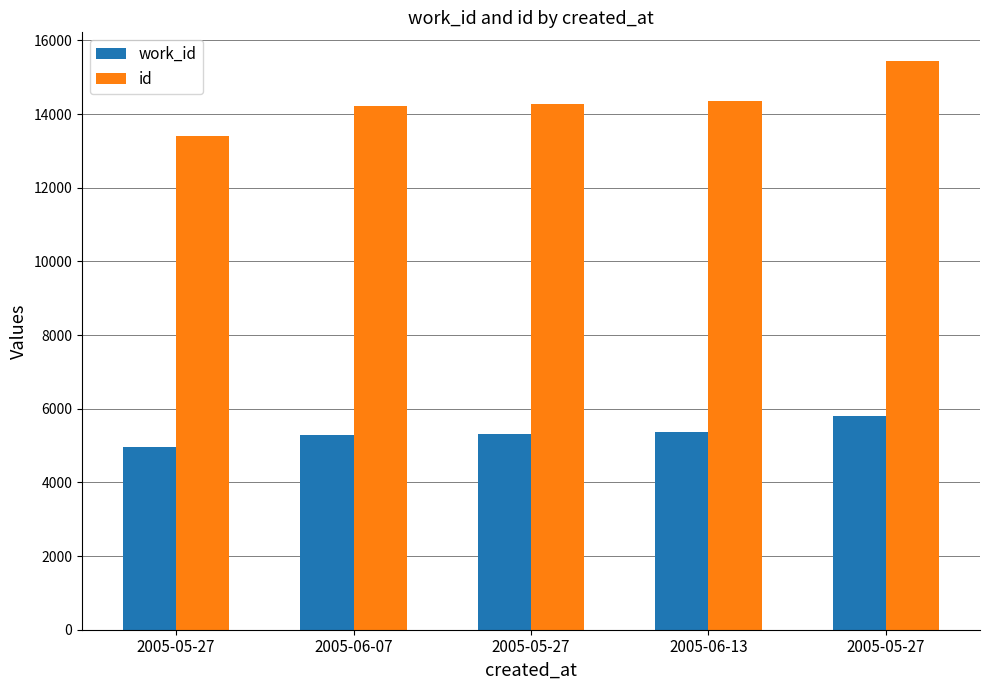

Reading right to left, what are all the values shown in this chart?

work_id: 2005-05-27=5791	2005-06-13=5363	2005-05-27=5323	2005-06-07=5292	2005-05-27=4971
id: 2005-05-27=15447	2005-06-13=14365	2005-05-27=14285	2005-06-07=14213	2005-05-27=13416